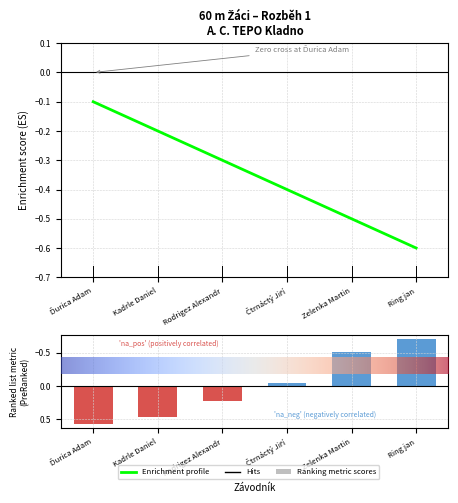

Rank the categories by value from lowest to highest.

Ring jan, Zelenka Martin, Čtrnáctý Jiří, Rodrigez Alexandr, Kadrle Daniel, Ďurica Adam